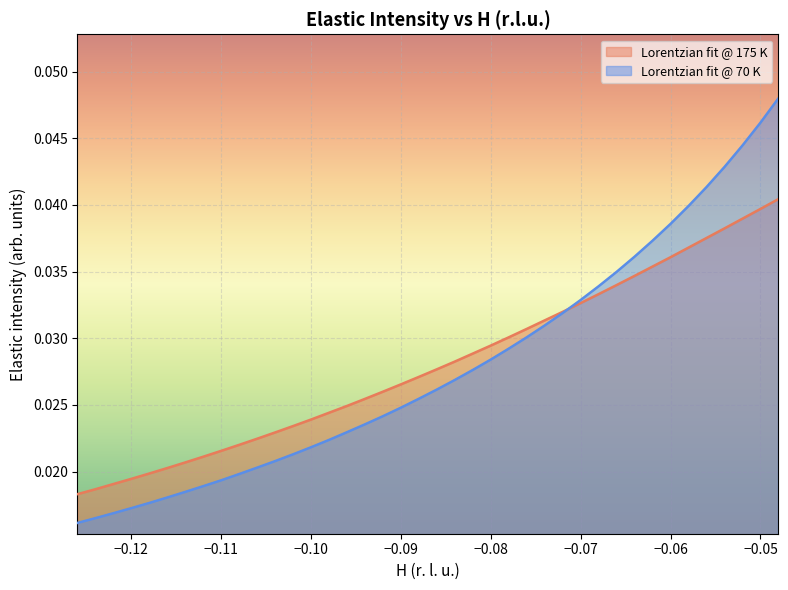

Rank the series by their maximum value, from lowest to highest.

Lorentzian fit @ 175 K, Lorentzian fit @ 70 K